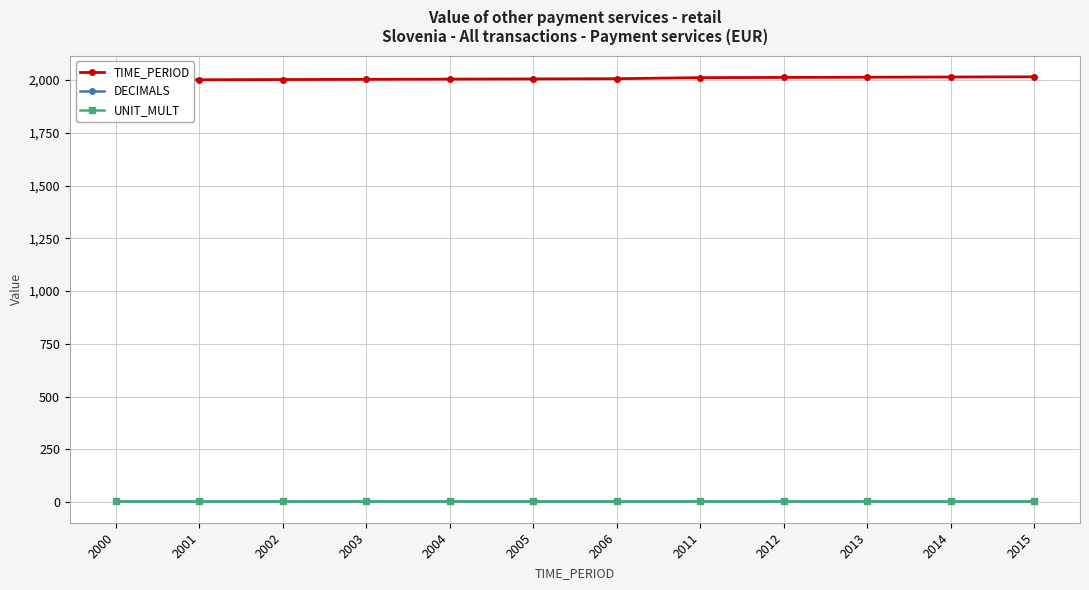

Which series changed the most between 2012 and 2014?

TIME_PERIOD